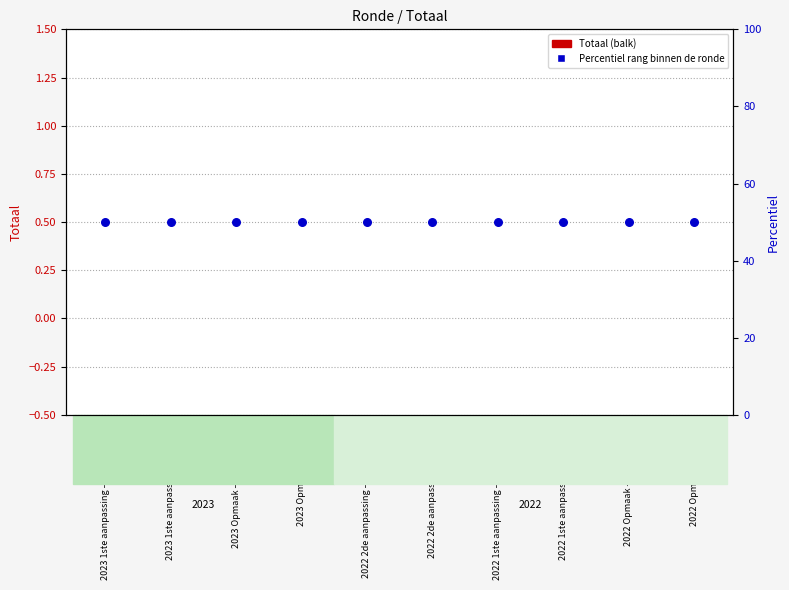

Is the value of Percentiel rang binnen de ronde at 2022 Opmaak - goedgekeurd greater than the value of Totaal at 2023 Opmaak - ontwerp?

Yes